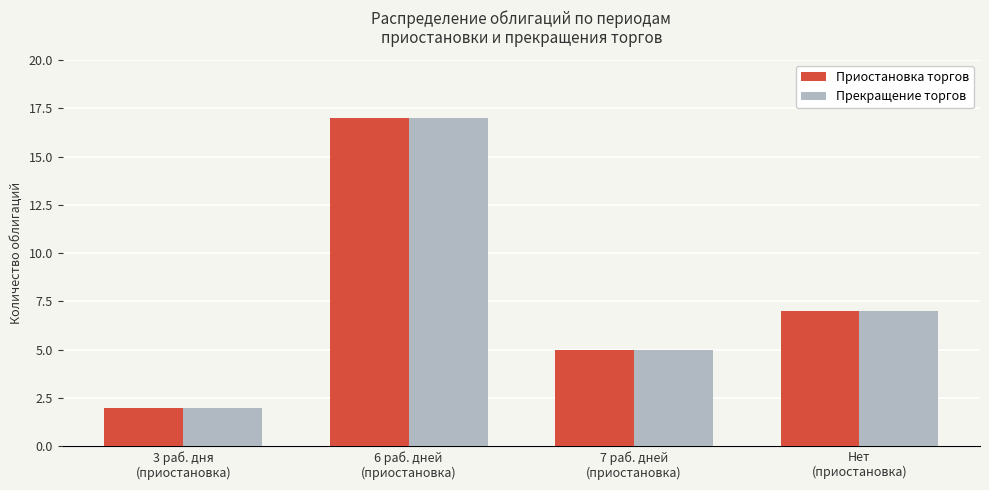

Count the Прекращение торгов values in the range 5 to 17.

3